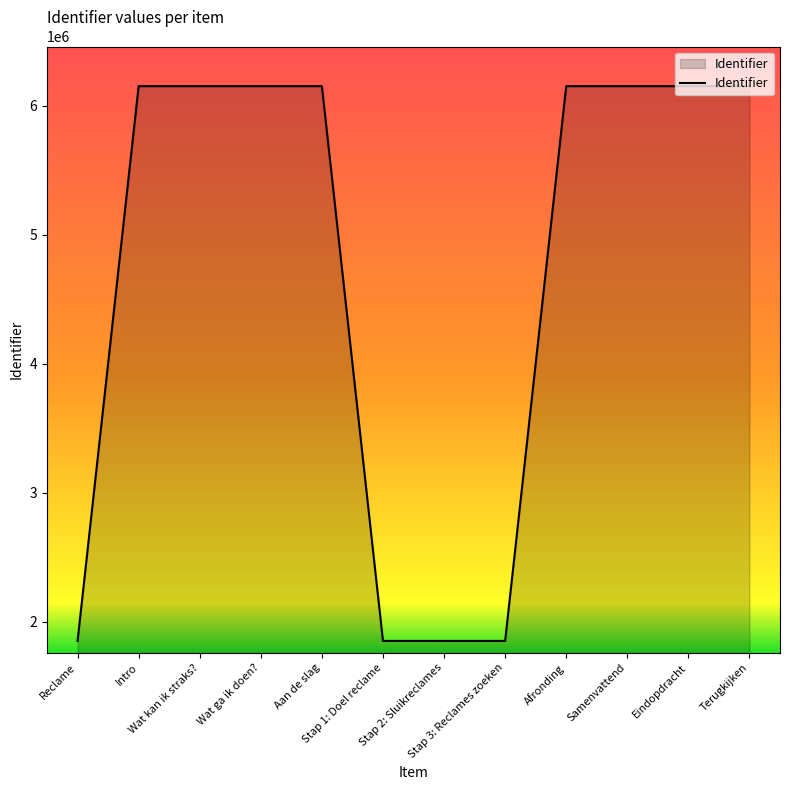

What is the difference between the maximum and minimum values?

4302870